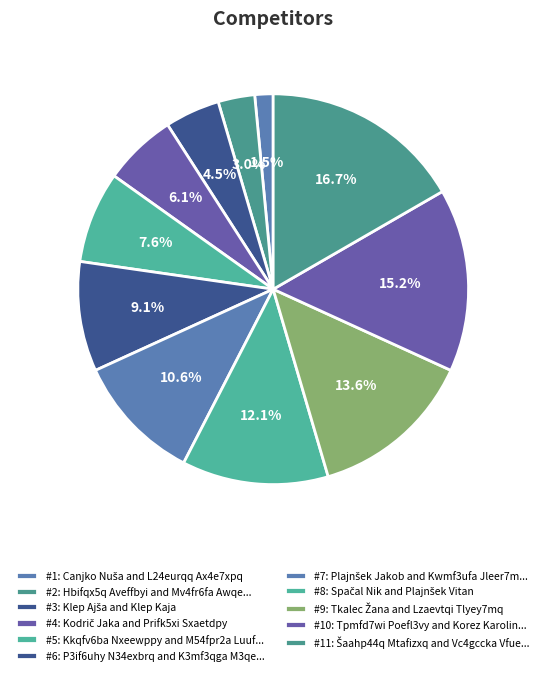

Rank the categories by value from highest to lowest.

Šaahp44q Mtafizxq and Vc4gccka Vfuez7la, Tpmfd7wi Poefl3vy and Korez Karolina, Tkalec Žana and Lzaevtqi Tlyey7mq, Spačal Nik and Plajnšek Vitan, Plajnšek Jakob and Kwmf3ufa Jleer7my, P3if6uhy N34exbrq and K3mf3qga M3qe4tqq, Kkqfv6ba Nxeewppy and M54fpr2a Luufltxi, Kodrič Jaka and Prifk5xi Sxaetdpy, Klep Ajša and Klep Kaja, Hbifqx5q Aveffbyi and Mv4fr6fa Awqe2tpq, Canjko Nuša and L24eurqq Ax4e7xpq